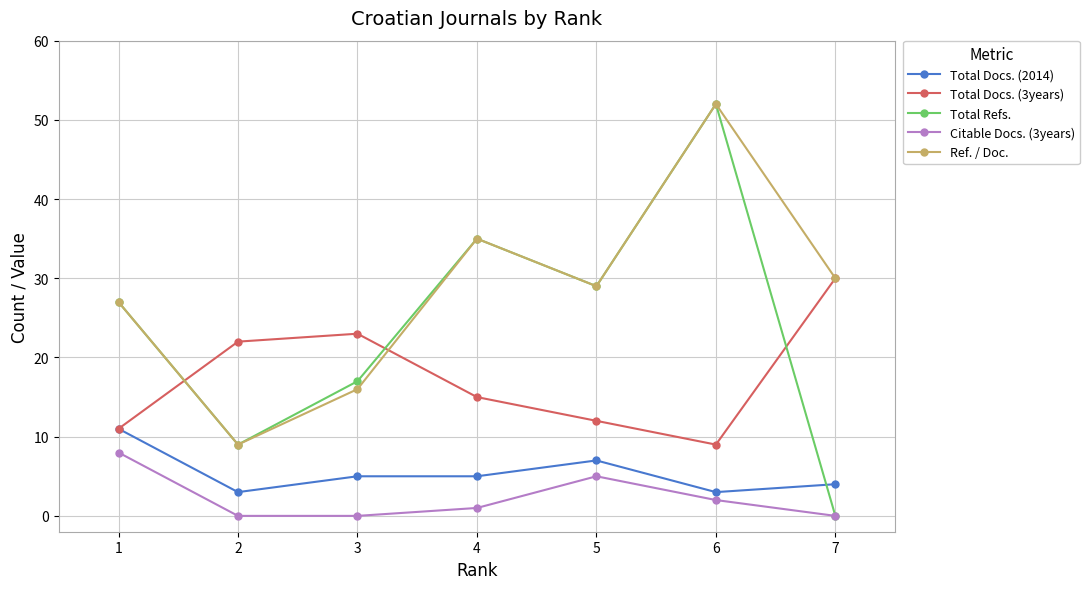

At 3, list the series in order from largest to smallest.

Total Docs. (3years), Total Refs., Ref. / Doc., Total Docs. (2014), Citable Docs. (3years)